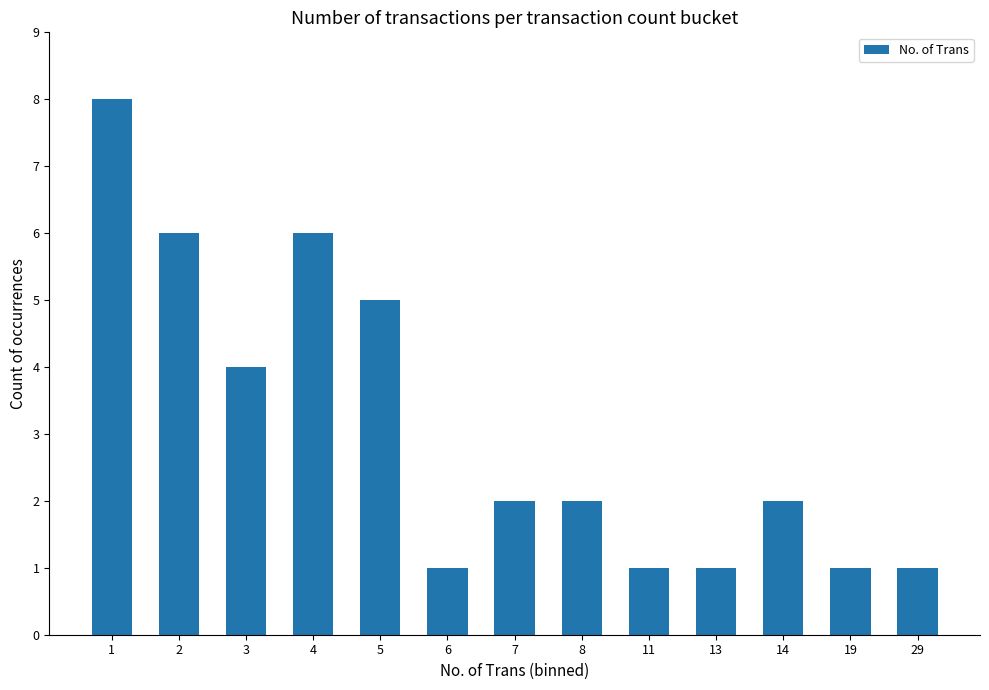

What is the difference between the second highest and minimum values?

5